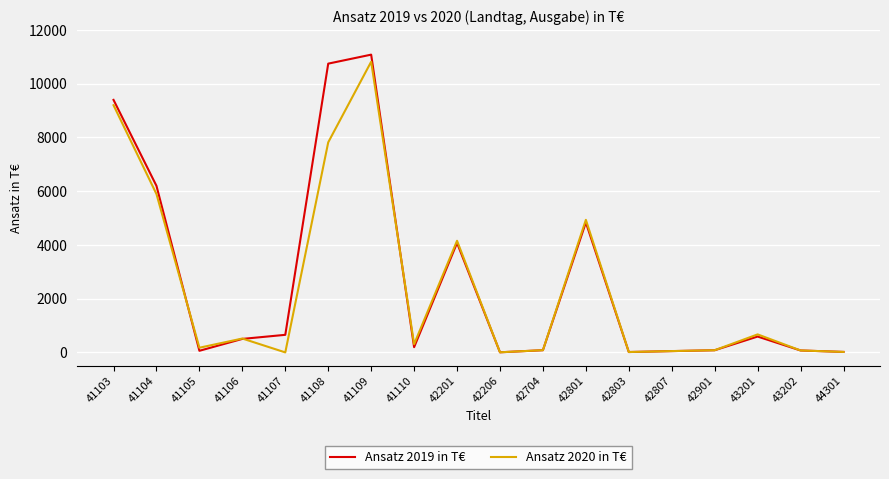

In Ansatz 2019 in T€, how many points are lower than both neighbors (excluding endpoints)?

4